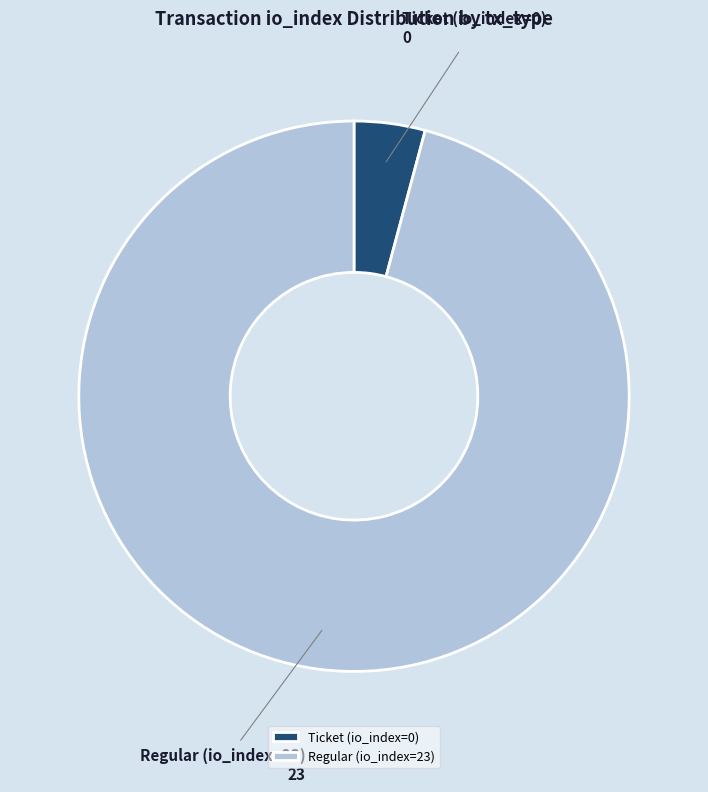

Is it true that Regular (io_index=23) is 85% of the pie?

False